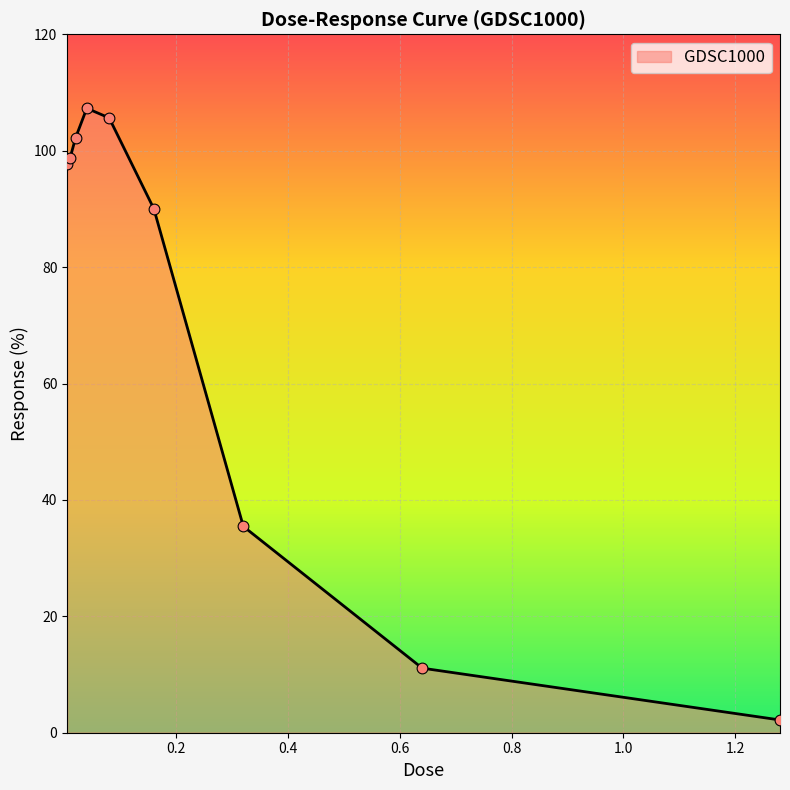

What is the maximum value shown in the chart?

107.3